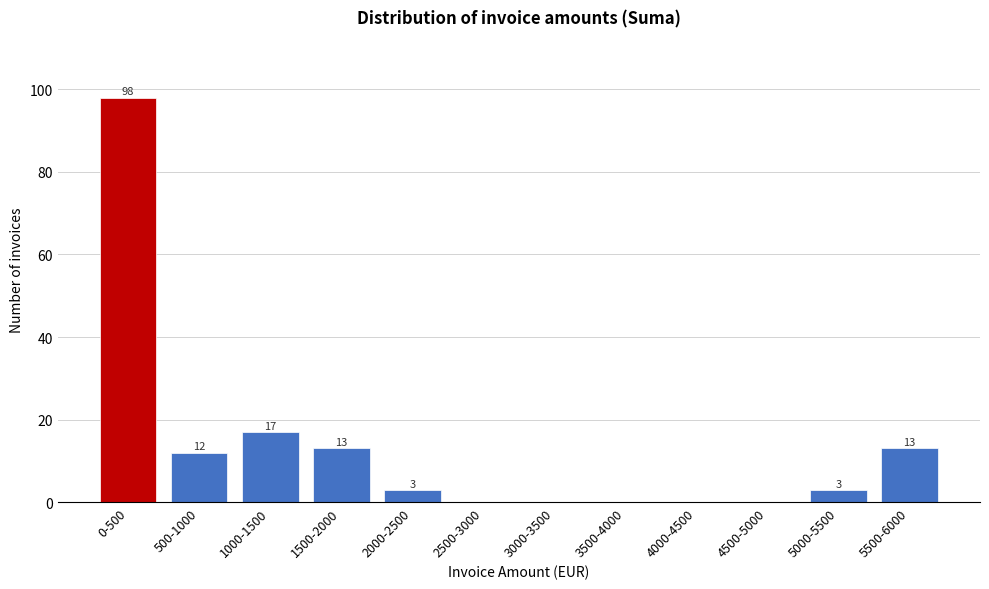

Reading left to right, extract all data points from this chart.

0-500=98	500-1000=12	1000-1500=17	1500-2000=13	2000-2500=3	2500-3000=0	3000-3500=0	3500-4000=0	4000-4500=0	4500-5000=0	5000-5500=3	5500-6000=13